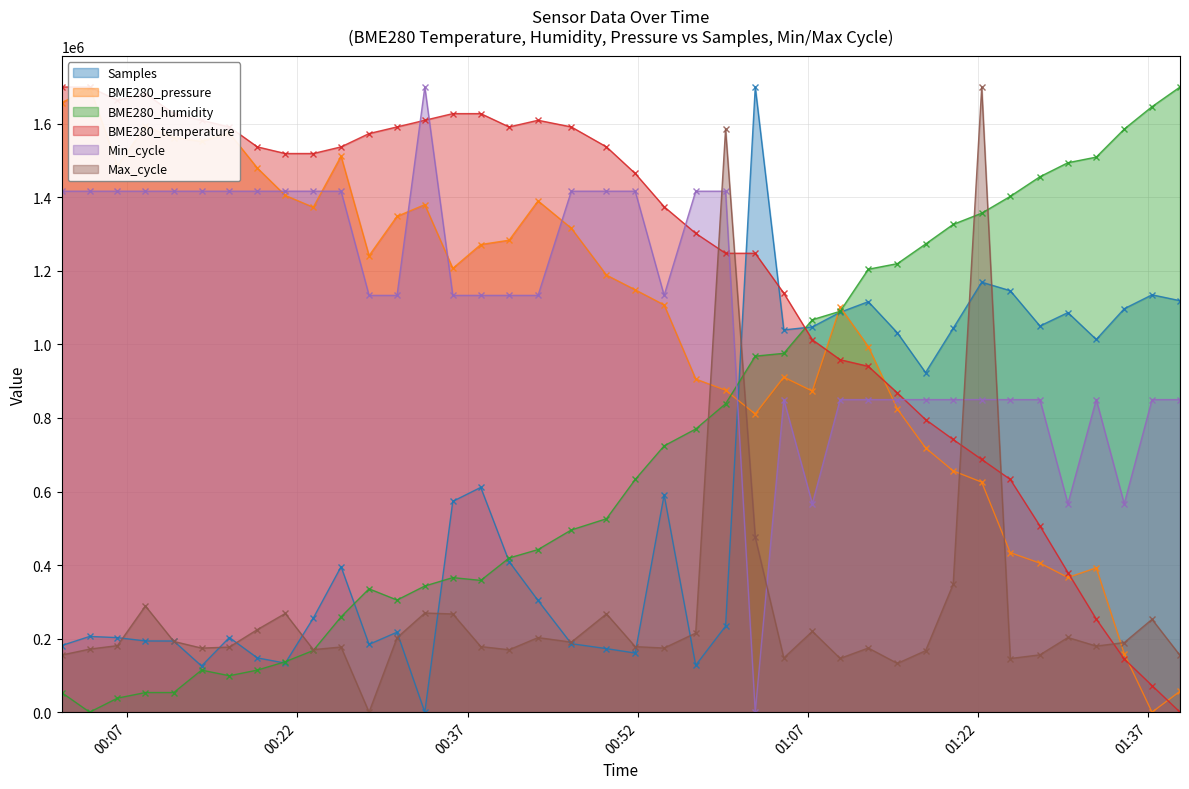

Where do BME280_pressure and BME280_humidity first cross each other?

2021/05/02 00:59:45 and 2021/05/02 01:02:22